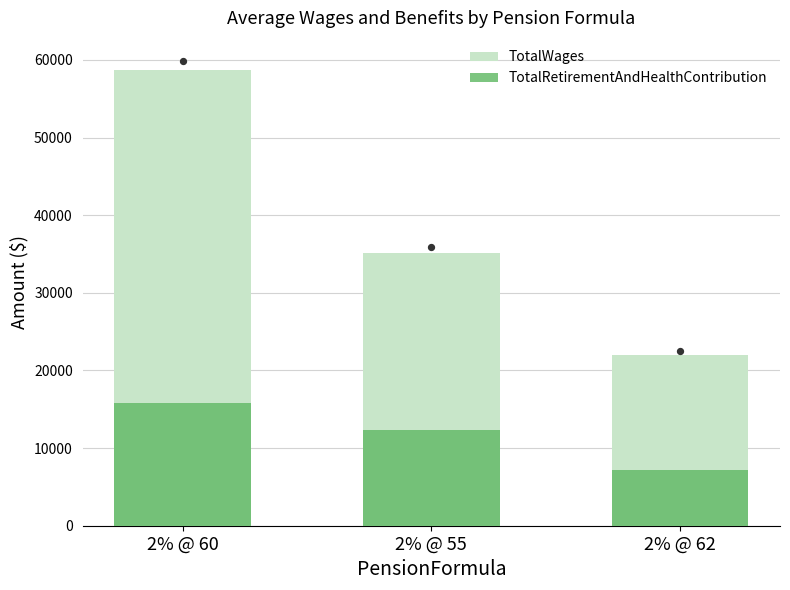

At how many categories does at least one series exceed 48863?

1